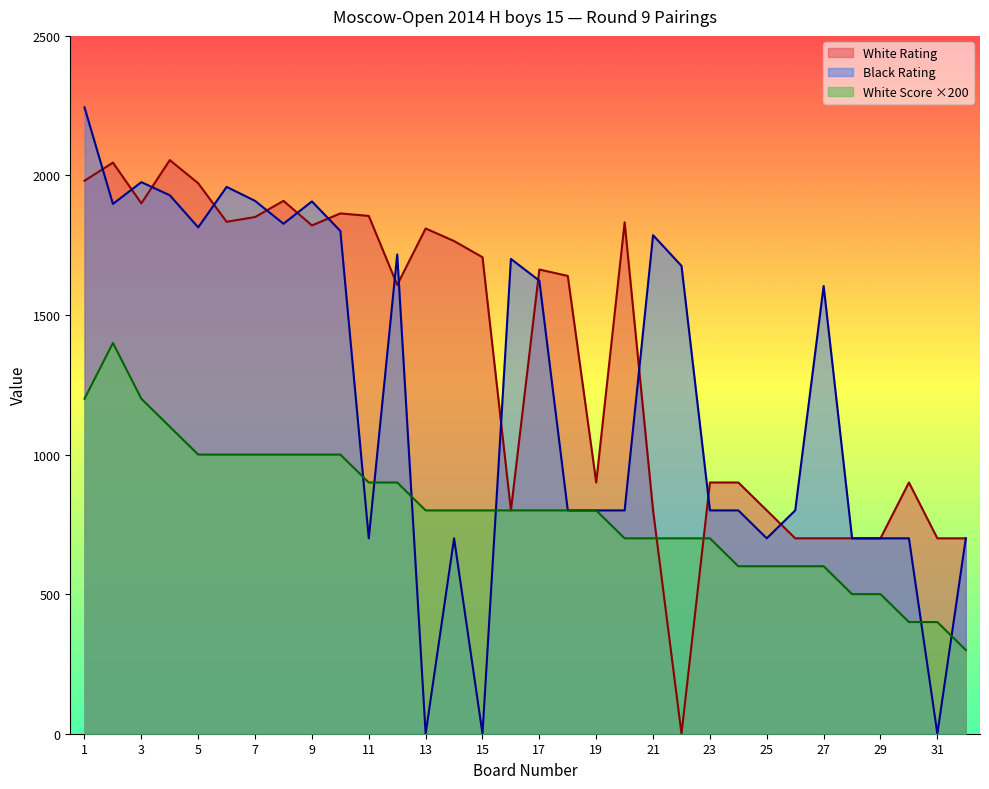

At 11, list the series in order from smallest to largest.

Black Rating, White Score ×200, White Rating